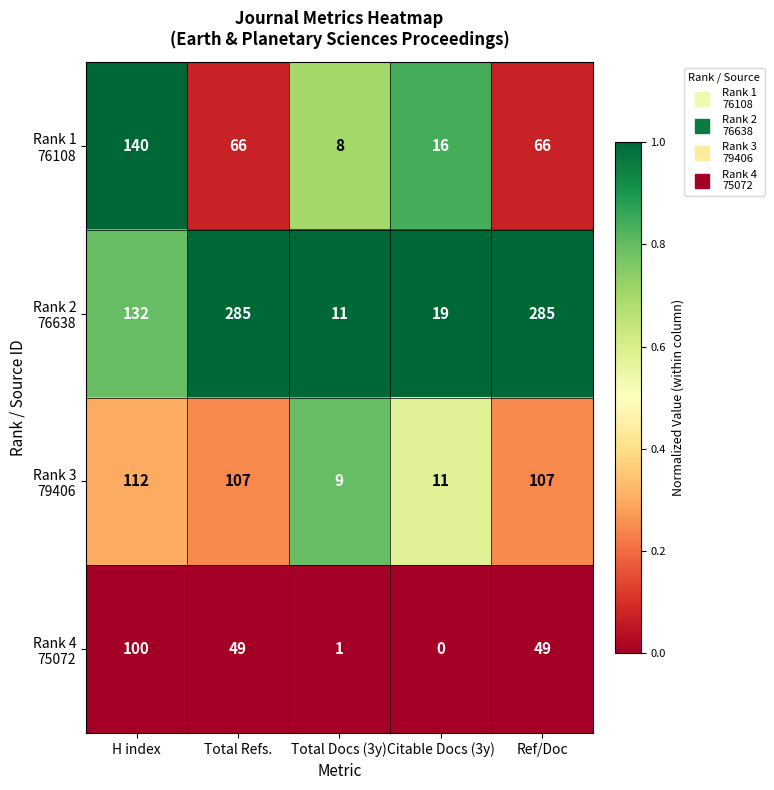

At which category does the chart reach its minimum across all series?

Citable Docs (3y)